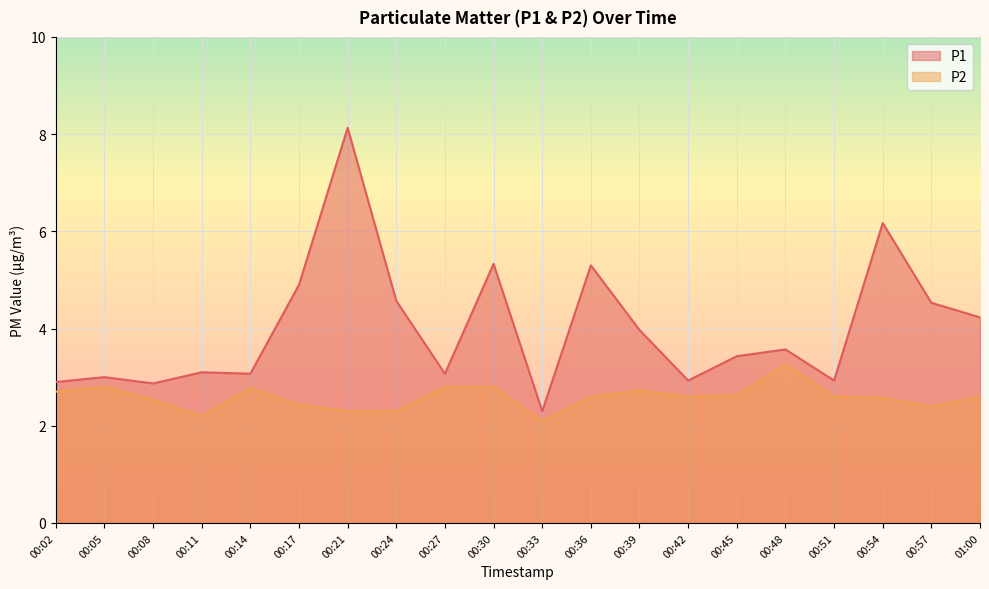

True or false: P2 and P1 intersect in this chart.

False